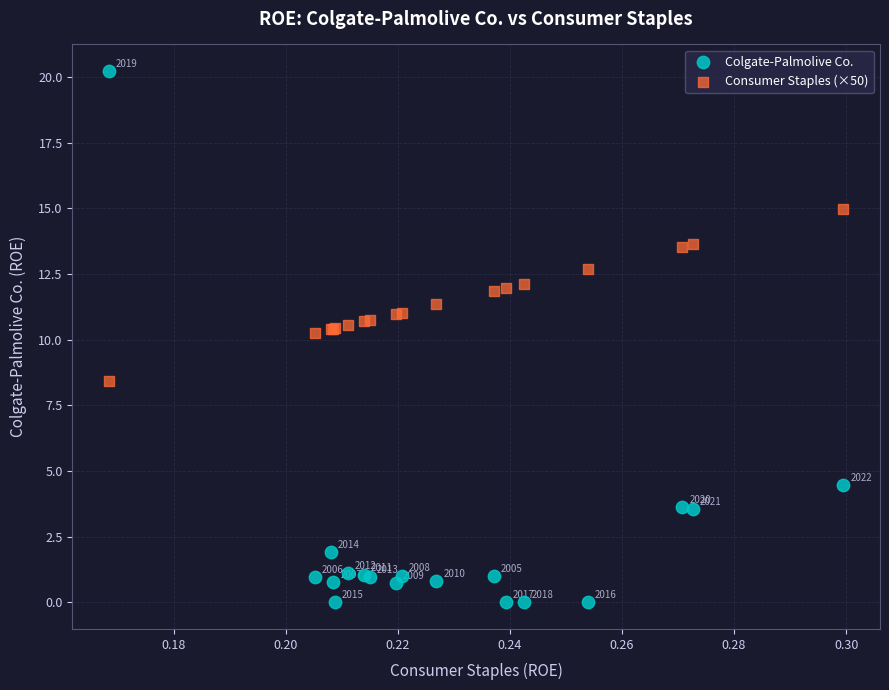

Which series reaches the minimum Y coordinate?

Colgate-Palmolive Co.